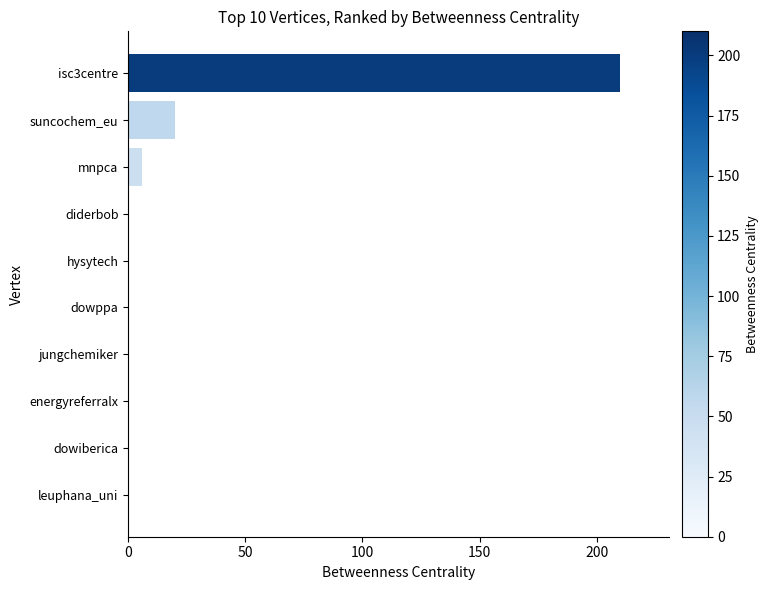

What is the sum of the values at mnpca and dowiberica?

6